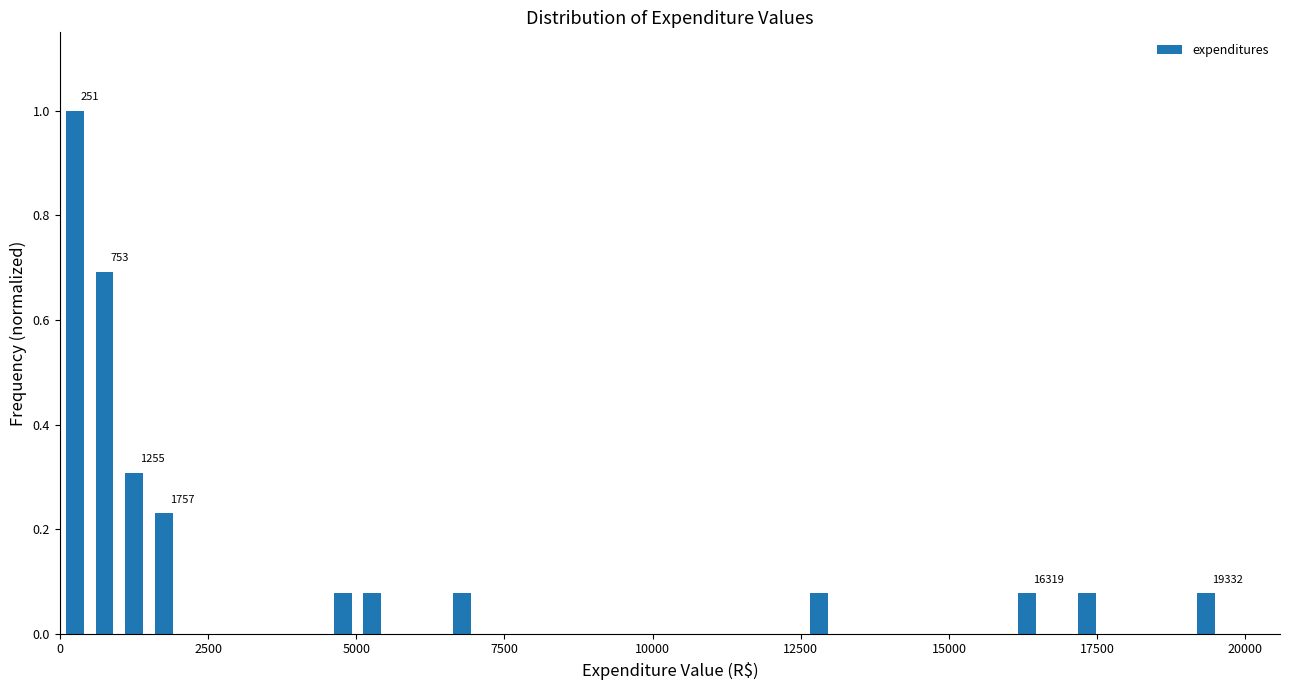

Around what value on the x-axis is the tallest bar? Give the approximate position of its centre, as read against the axis.

500